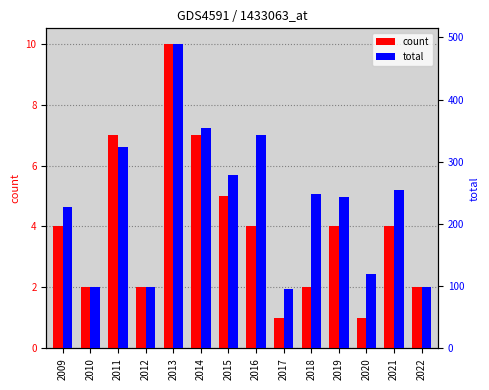

What is the sum of the total values at 2012 and 2015?

376